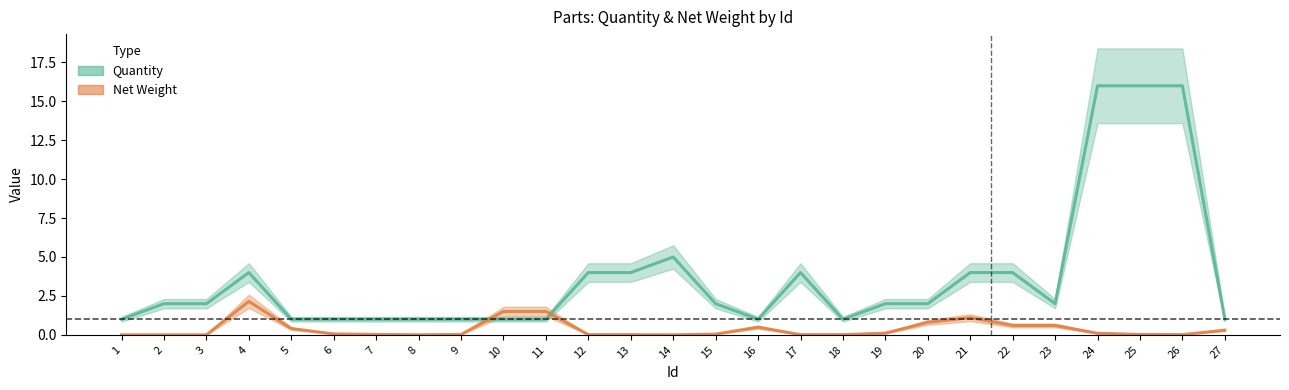

Does the chart display data point markers on the line(s)?

No